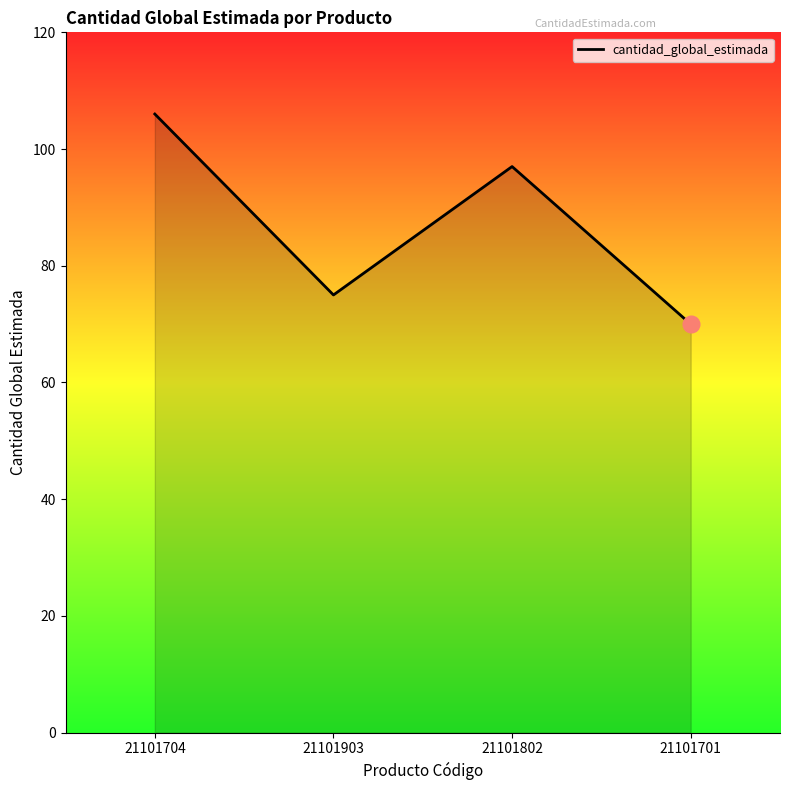

List the labels in order of value, smallest first.

21101701, 21101903, 21101802, 21101704